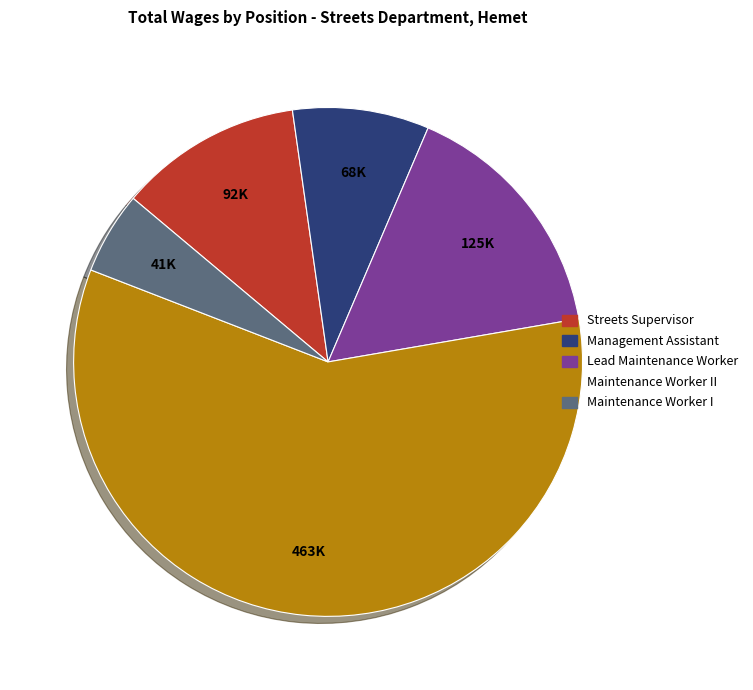

Which slice is the largest?

Maintenance Worker II